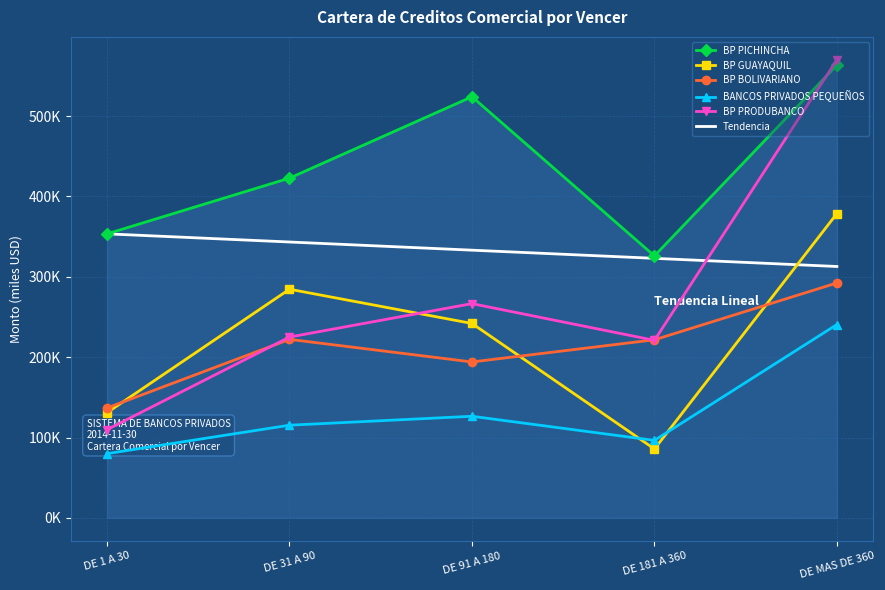

List the labels in order of Tendencia value, largest first.

DE 1 A 30, DE 31 A 90, DE 91 A 180, DE 181 A 360, DE MAS DE 360